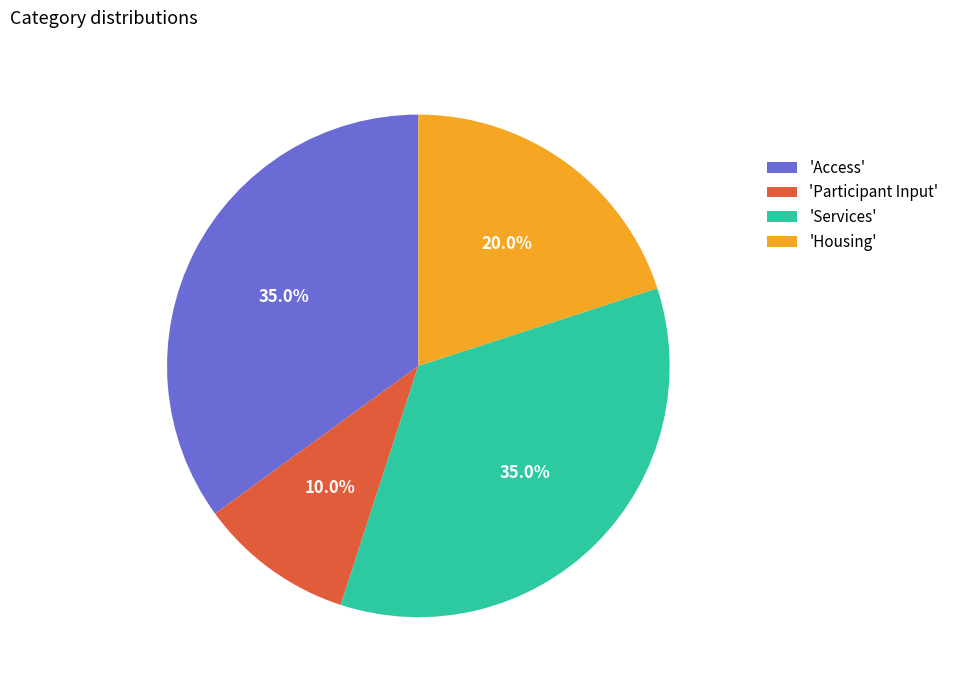

Is there a majority slice in this chart?

No